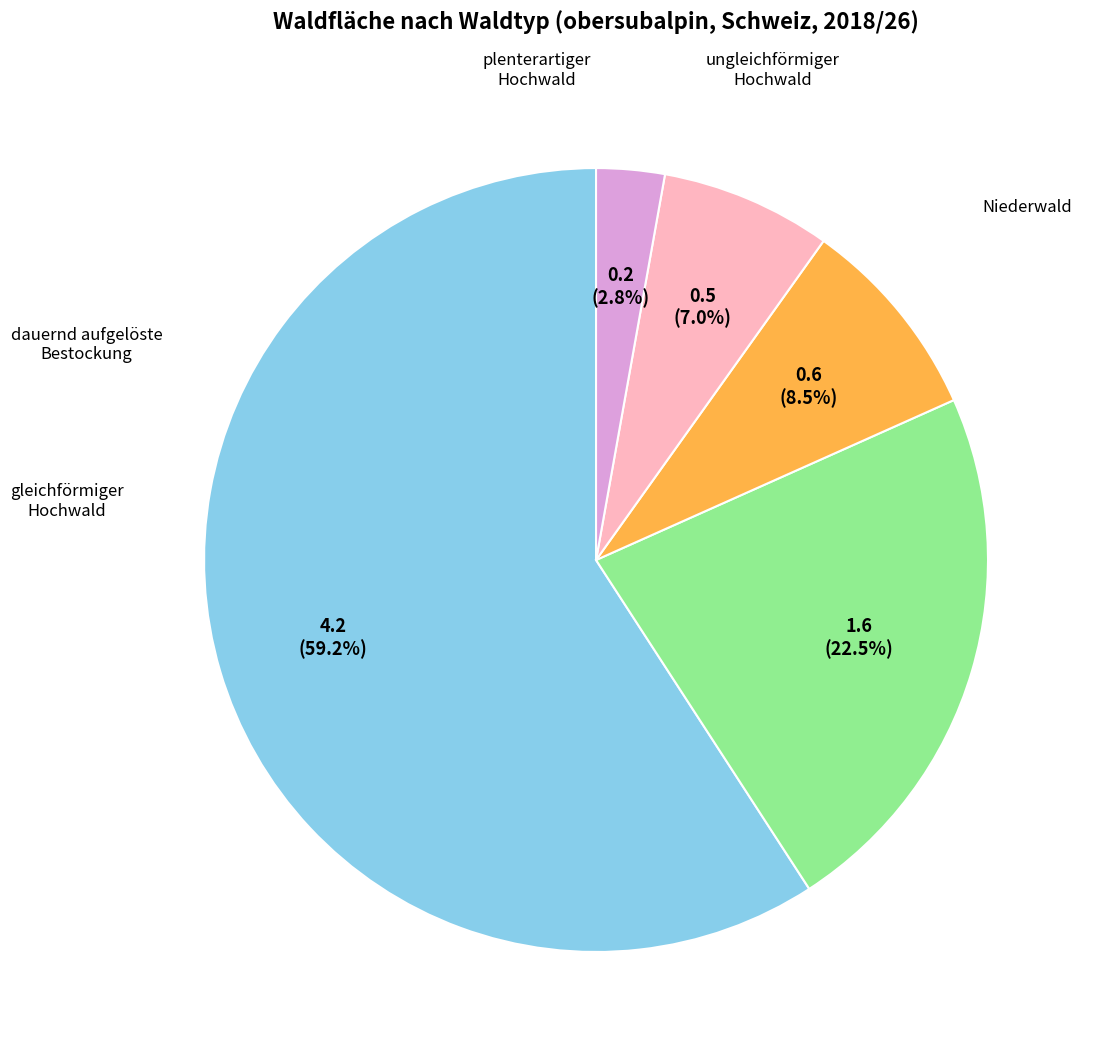

Does any single category account for the majority?

Yes